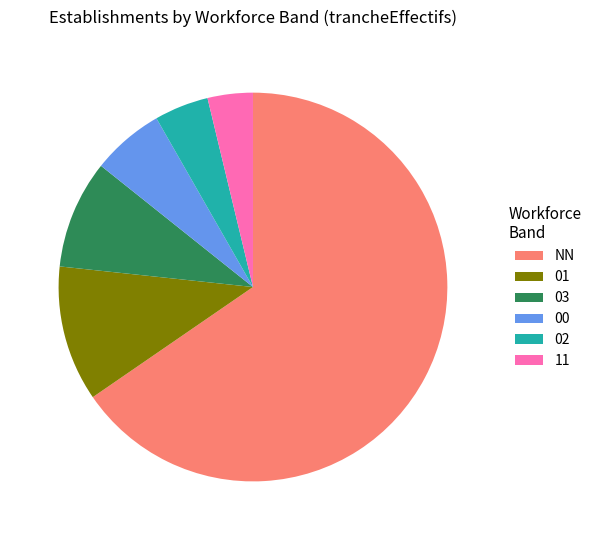

Does any single category account for the majority?

Yes